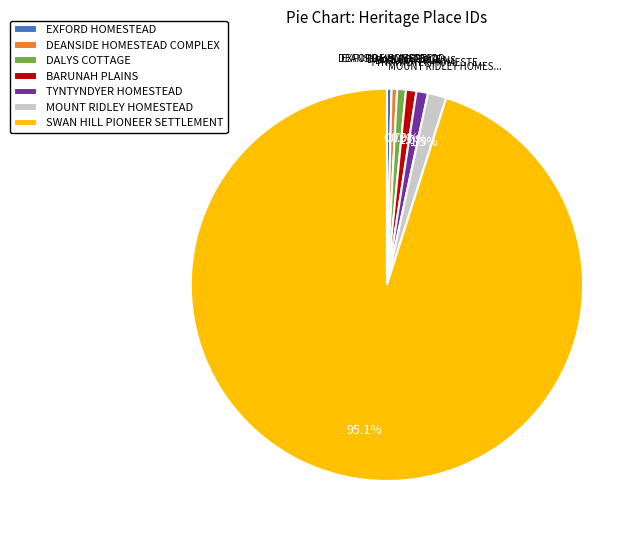

True or false: MOUNT RIDLEY HOMESTEAD accounts for 16% of the total.

False